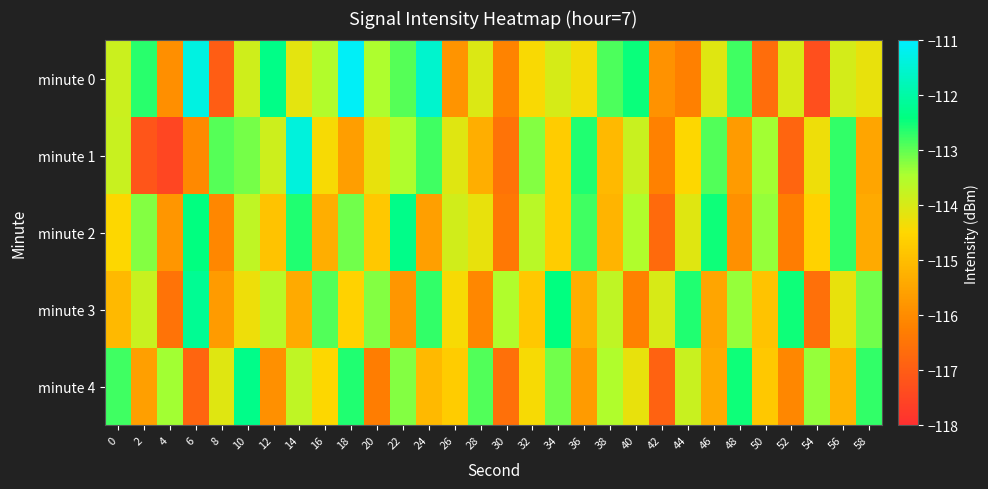

How many data points does each series have?

30